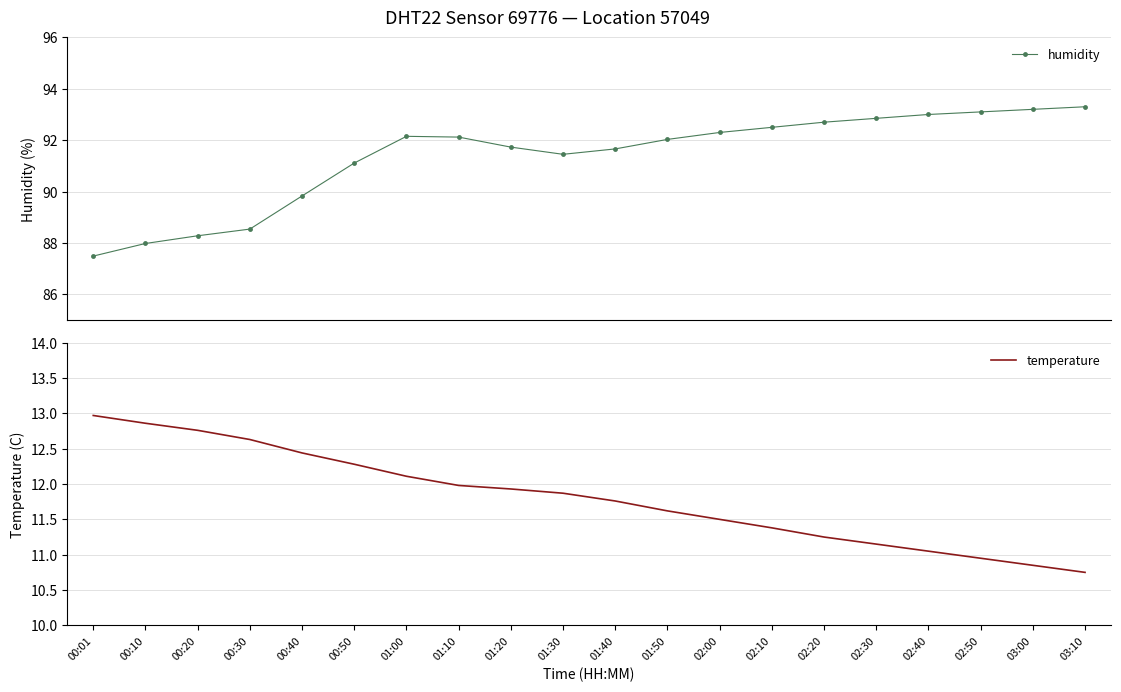

Rank the categories by humidity value from highest to lowest.

03:10, 03:00, 02:50, 02:40, 02:30, 02:20, 02:10, 02:00, 01:00, 01:10, 01:50, 01:20, 01:40, 01:30, 00:50, 00:40, 00:30, 00:20, 00:10, 00:01